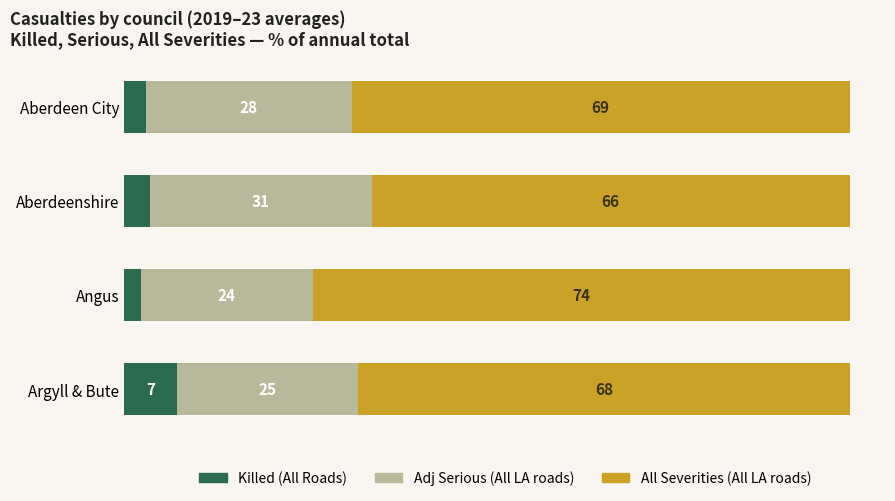

At which label does Killed (All Roads) reach its minimum?

Angus